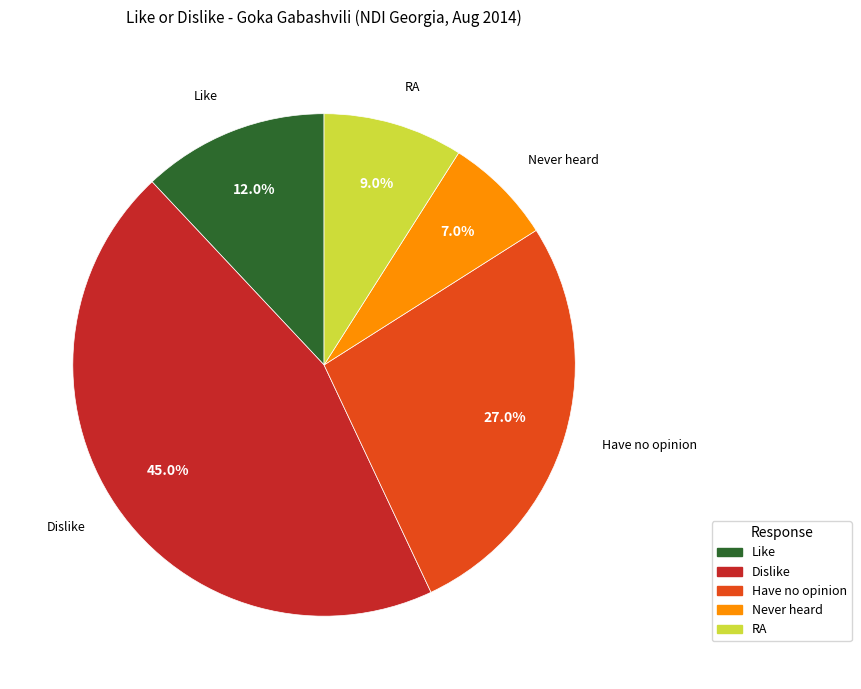

Count the number of slices in the pie.

5